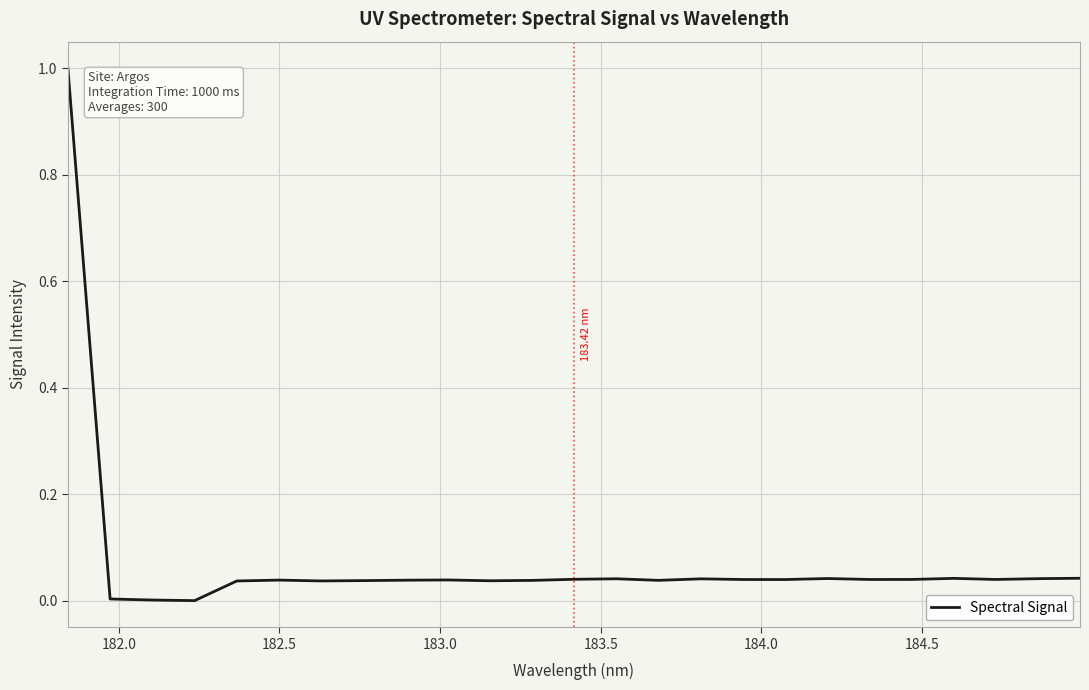

What is the difference between the maximum and minimum values?

1.0